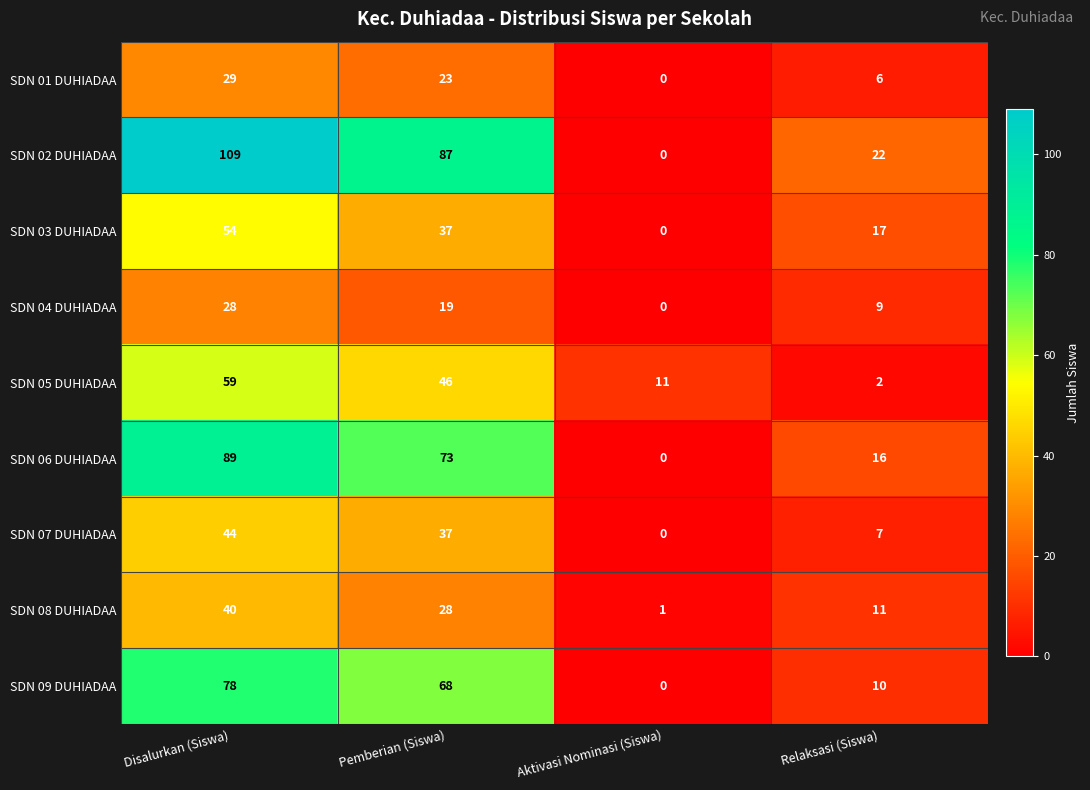

Count the SDN 03 DUHIADAA values in the range 17 to 54.

3